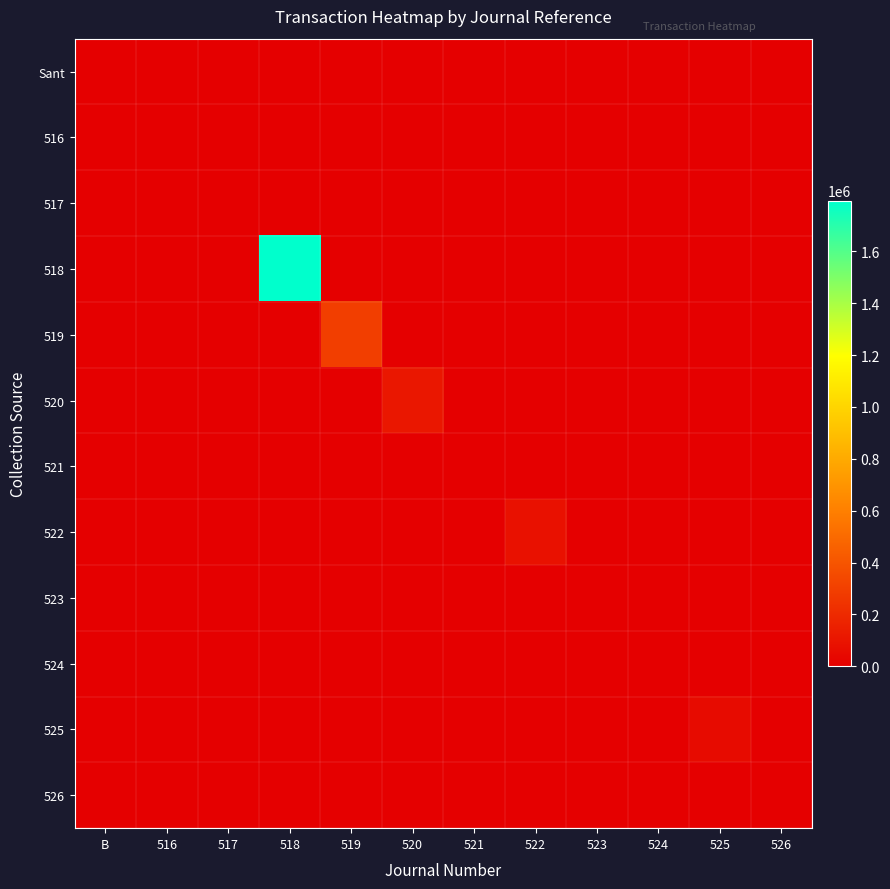

What is the difference between the highest and lowest values at 516?

1192.1